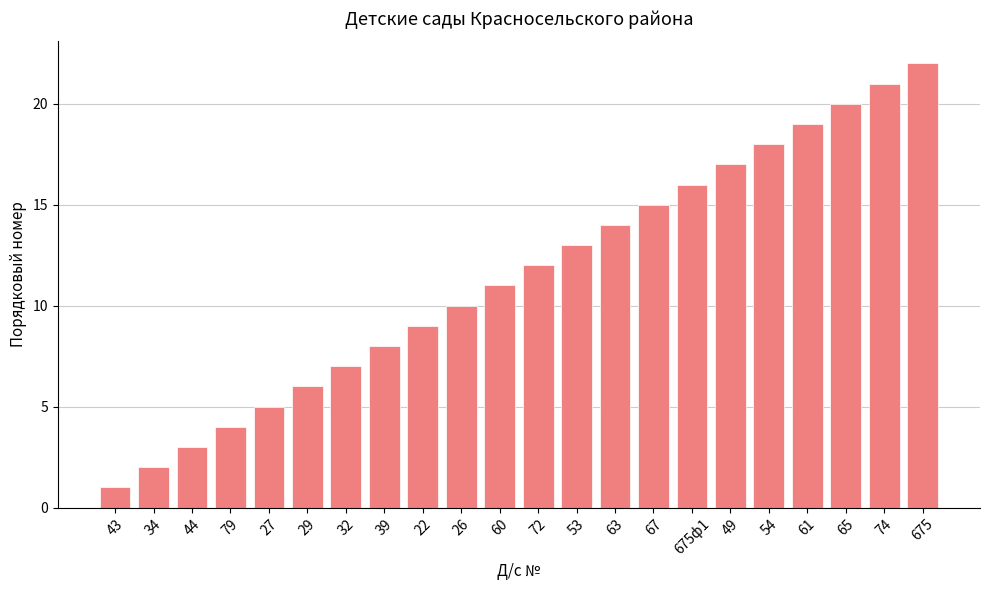

How many categories are shown in the chart?

22